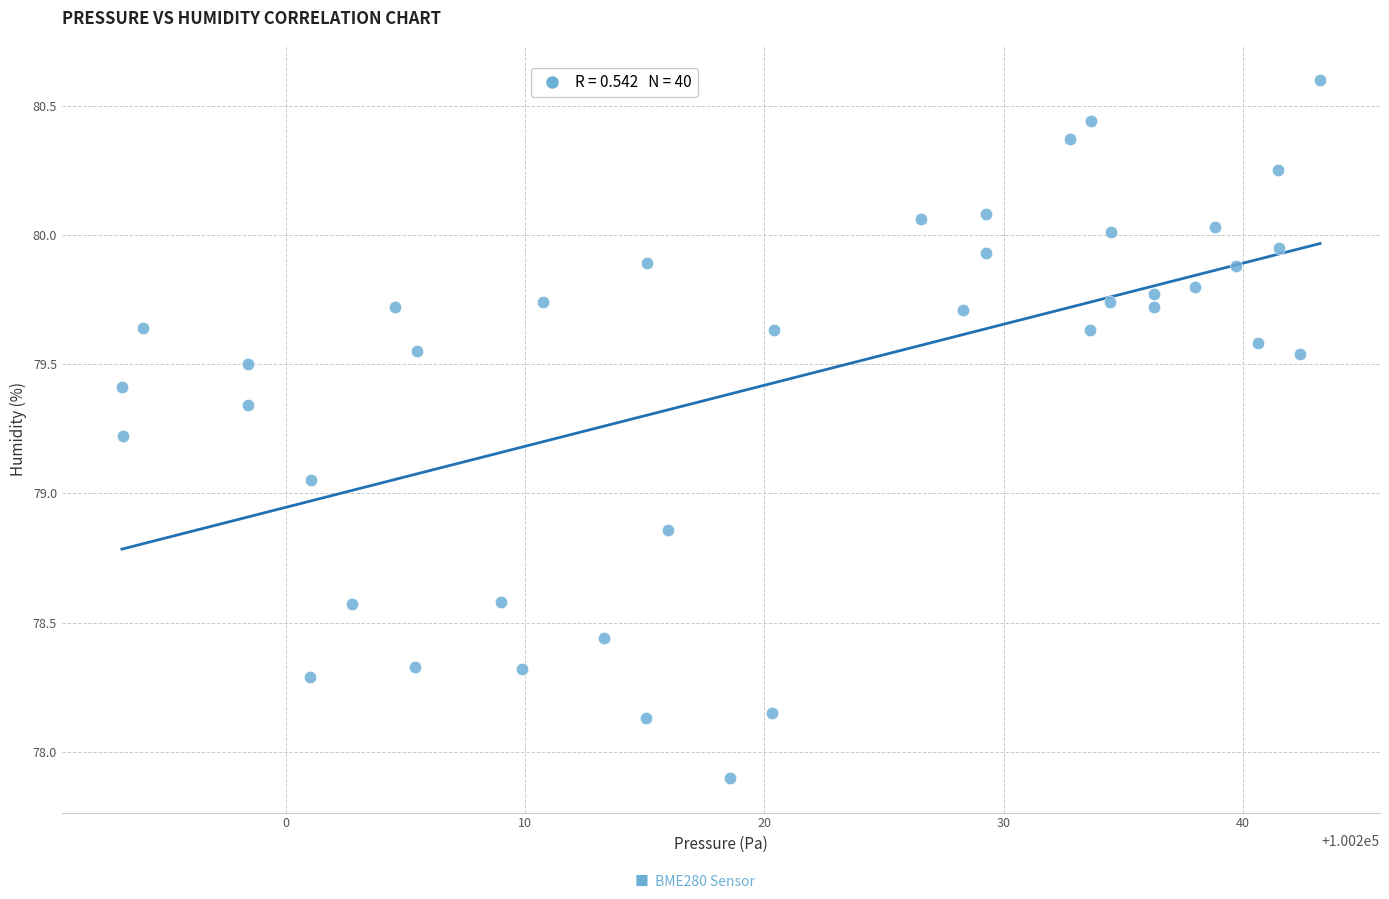

What is the range of X values (max minus min)?

50.1